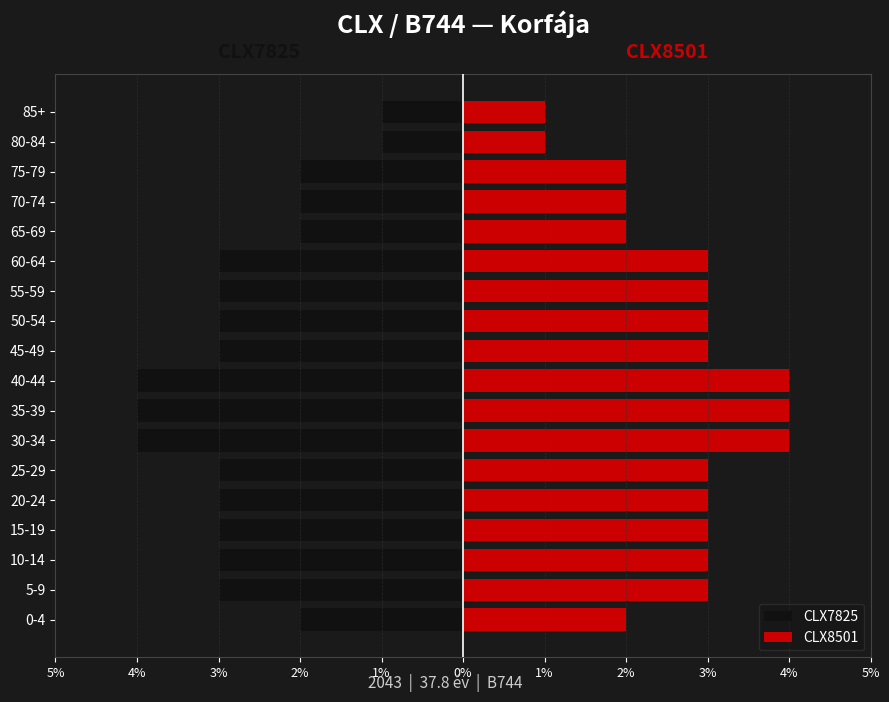

How many CLX8501 values are between 2 and 3?

13